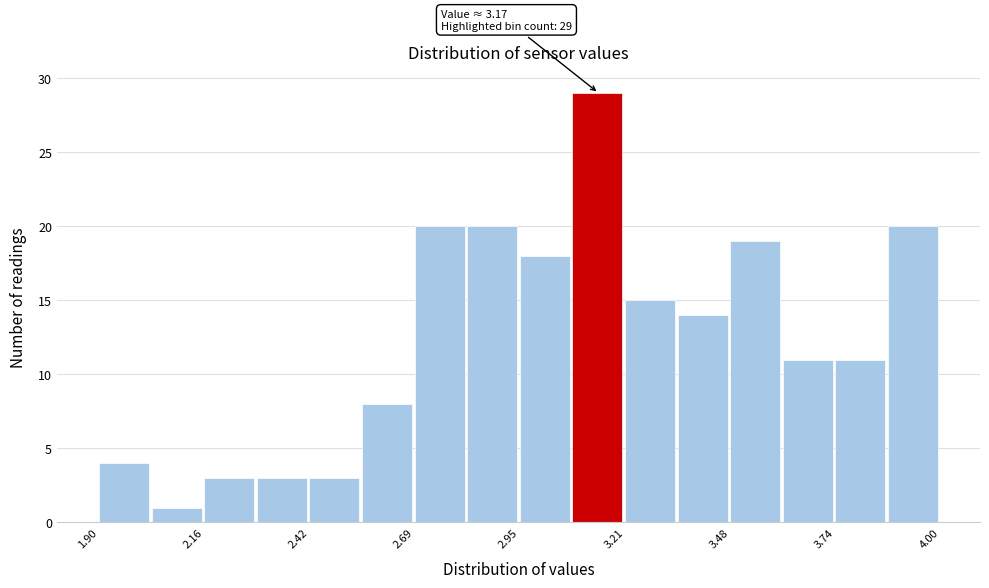

Around what value on the x-axis is the tallest bar? Give the approximate position of its centre, as read against the axis.

3.15